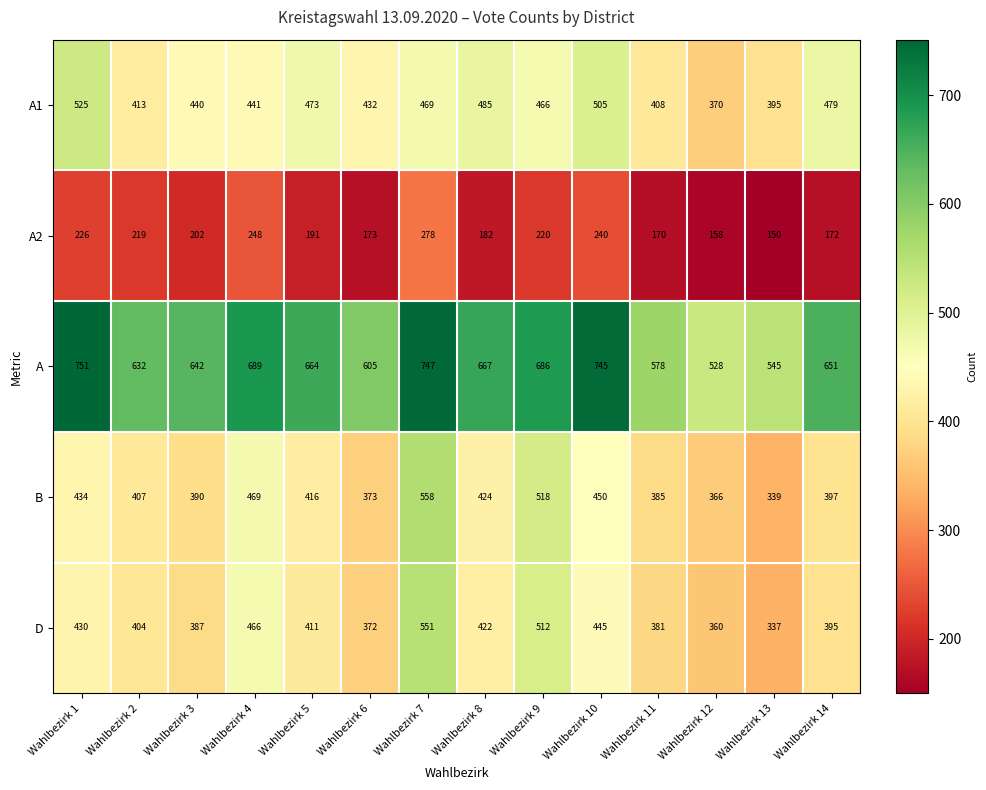

List the series in order of their peak value, lowest first.

A2, A1, D, B, A